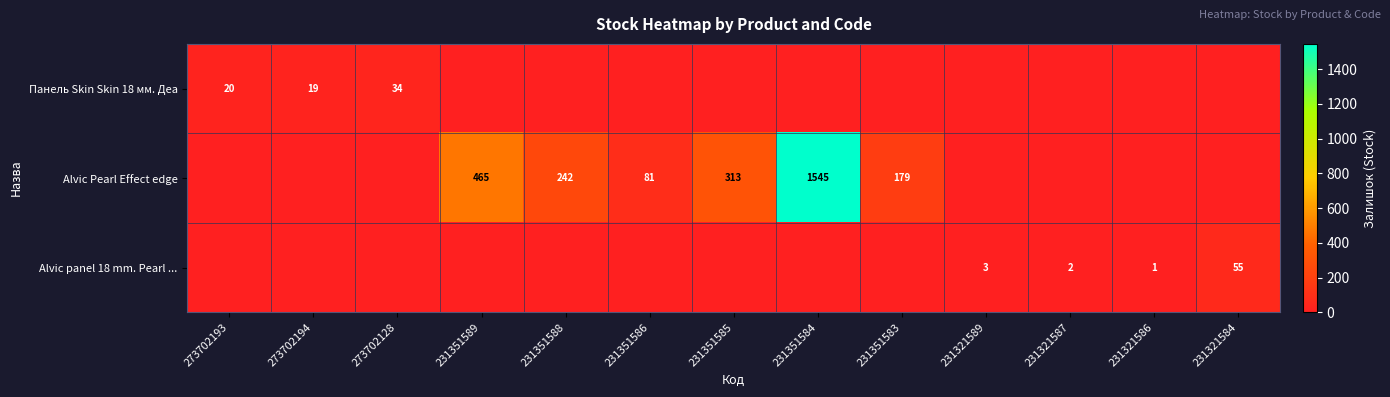

What is the sum of the Панель Skin Skin 18 мм. Деа values at 273702128 and 273702194?

53